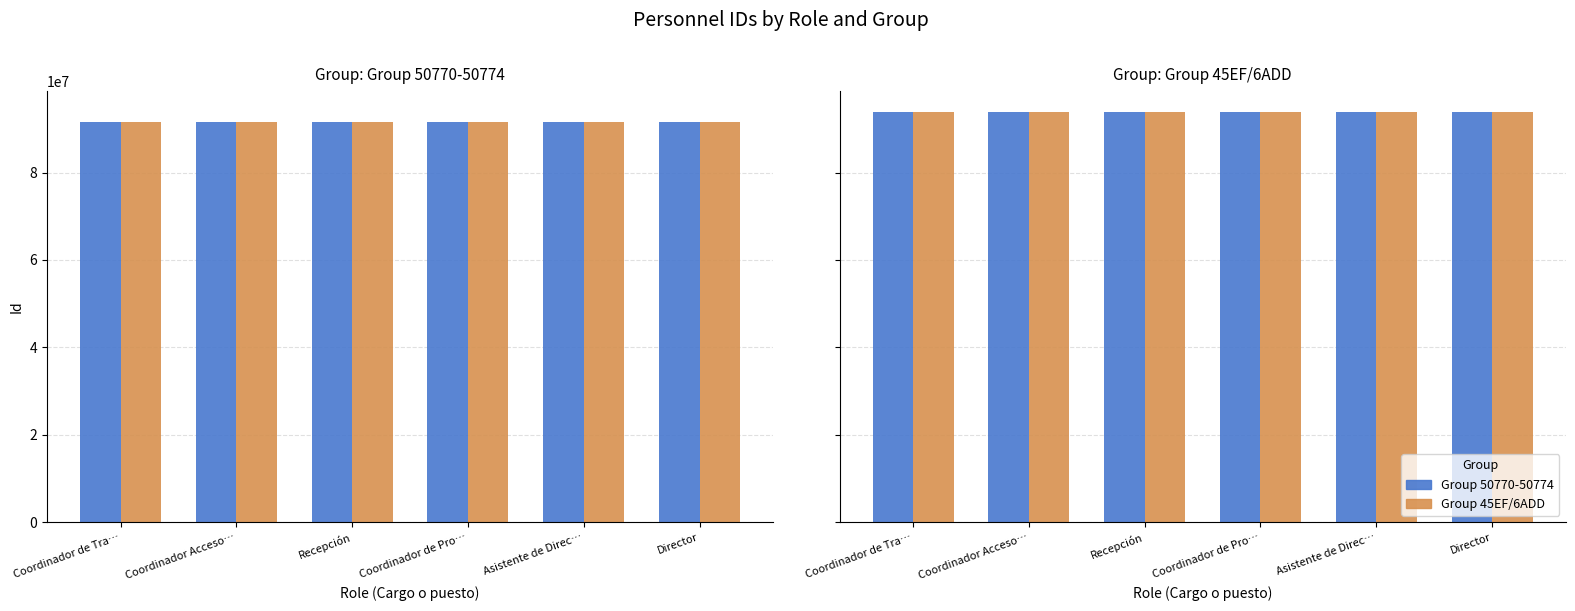

What is the sum of the Coordinador Acceso a la Información values at 0 and 1?

185429004